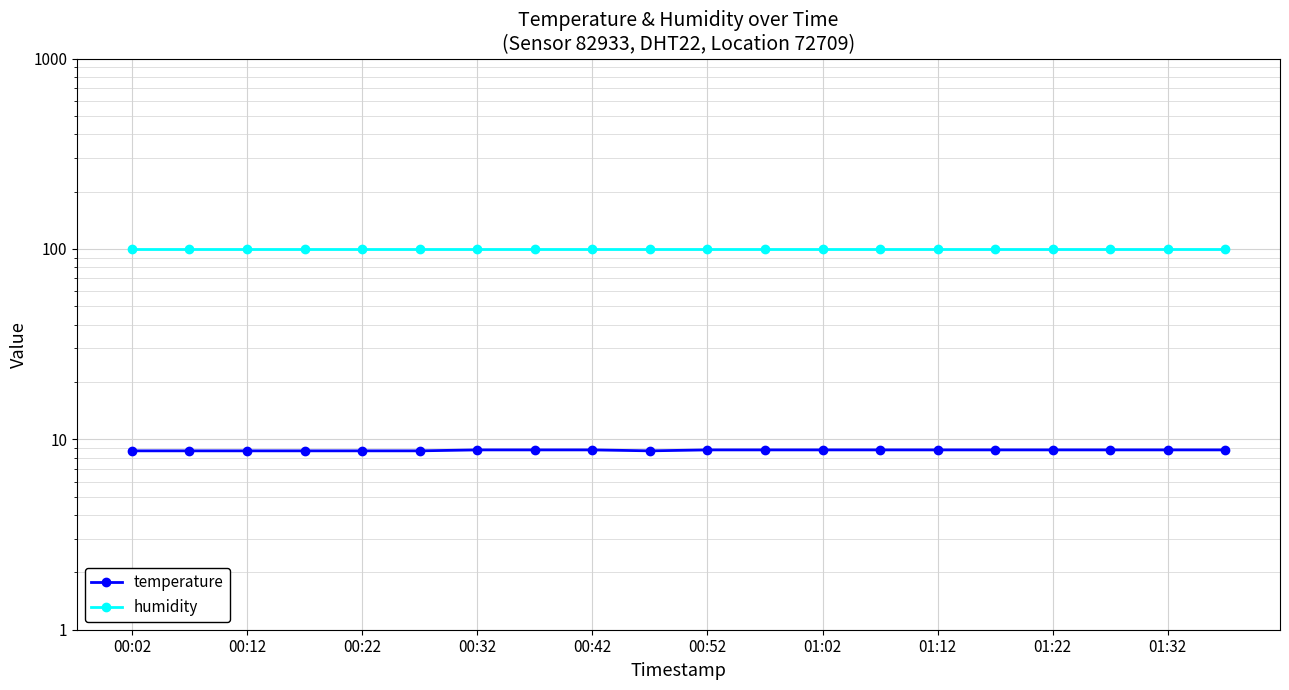

What is the spread (max minus min) of values at 00:12?

91.2